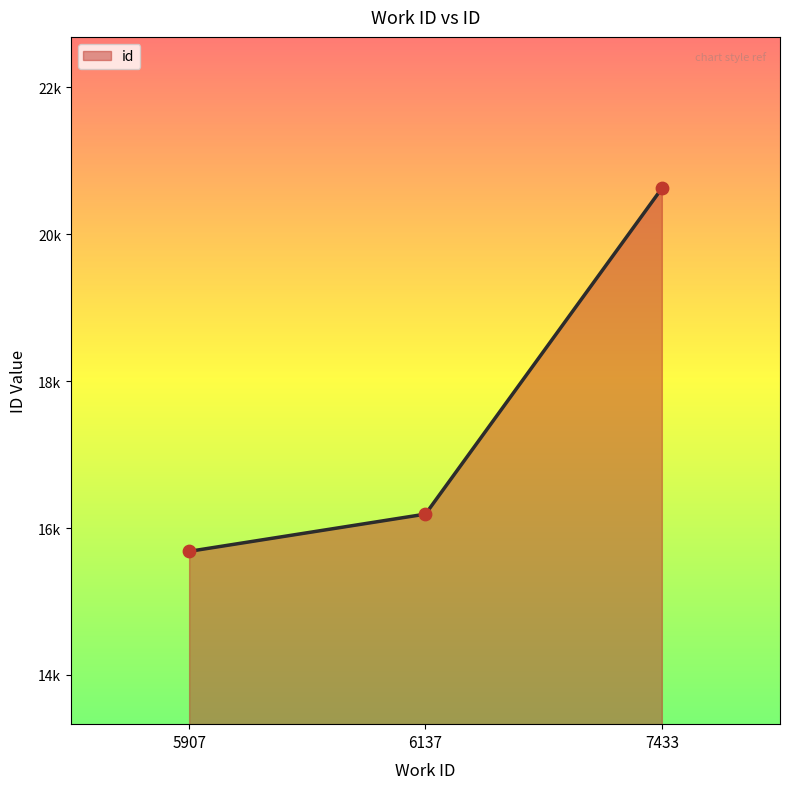

Between 6137 and 5907, which is larger?

6137